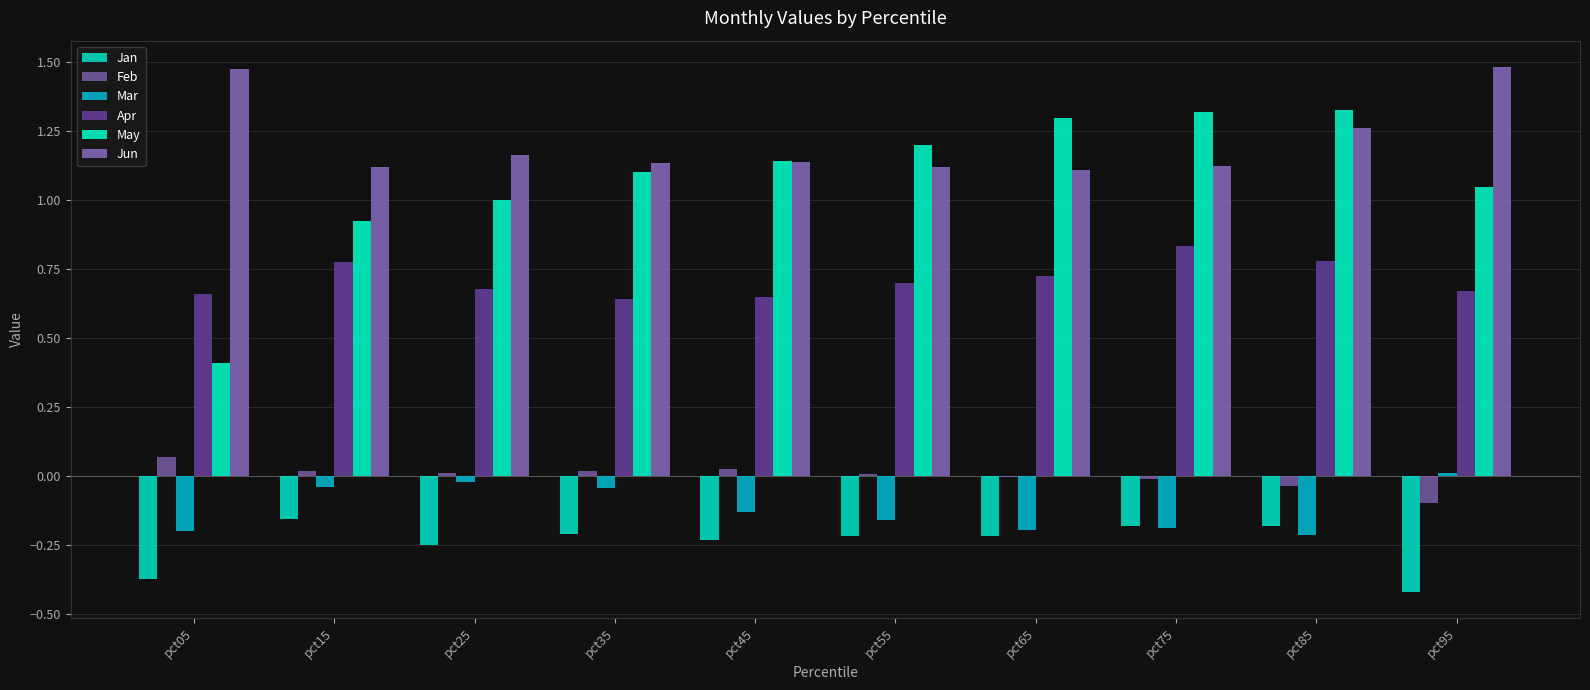

How many series are shown in this chart?

6